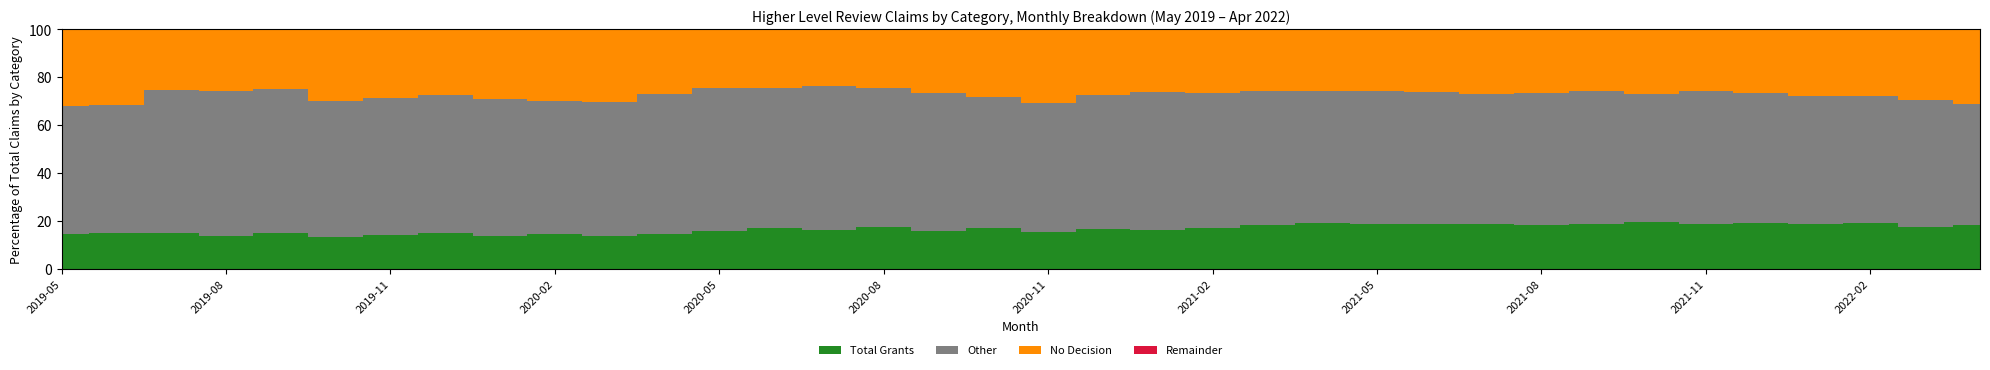

Reading left to right, what are all the values shown in this chart?

Total Claims: 2019-05=2326	2019-06=2367	2019-07=3585	2019-08=4116	2019-09=4118	2019-10=4648	2019-11=4363	2019-12=4101	2020-01=4544	2020-02=3203	2020-03=3256	2020-04=4540	2020-05=4199	2020-06=5966	2020-07=6876	2020-08=6958	2020-09=7351	2020-10=6742	2020-11=6796	2020-12=6437	2021-01=8393	2021-02=9184	2021-03=12186	2021-04=11305	2021-05=10758	2021-06=11175	2021-07=10744	2021-08=11174	2021-09=10941	2021-10=10137	2021-11=10483	2021-12=10332	2022-01=9916	2022-02=8541	2022-03=11284	2022-04=9337
Total Grants: 2019-05=340	2019-06=351	2019-07=531	2019-08=560	2019-09=606	2019-10=618	2019-11=613	2019-12=606	2020-01=621	2020-02=457	2020-03=443	2020-04=656	2020-05=658	2020-06=1020	2020-07=1119	2020-08=1209	2020-09=1155	2020-10=1155	2020-11=1051	2020-12=1077	2021-01=1366	2021-02=1561	2021-03=2228	2021-04=2150	2021-05=2000	2021-06=2085	2021-07=2001	2021-08=2024	2021-09=2024	2021-10=1971	2021-11=1939	2021-12=1975	2022-01=1853	2022-02=1610	2022-03=1963	2022-04=1697
Other: 2019-05=1240	2019-06=1267	2019-07=2141	2019-08=2492	2019-09=2492	2019-10=2643	2019-11=2489	2019-12=2370	2020-01=2604	2020-02=1781	2020-03=1828	2020-04=2661	2020-05=2509	2020-06=3486	2020-07=4133	2020-08=4038	2020-09=4242	2020-10=3694	2020-11=3662	2020-12=3596	2021-01=4822	2021-02=5190	2021-03=6808	2021-04=6245	2021-05=5977	2021-06=6171	2021-07=5846	2021-08=6199	2021-09=6079	2021-10=5429	2021-11=5825	2021-12=5615	2022-01=5290	2022-02=4566	2022-03=5977	2022-04=4716
No Decision: 2019-05=746	2019-06=749	2019-07=913	2019-08=1064	2019-09=1020	2019-10=1387	2019-11=1261	2019-12=1125	2020-01=1319	2020-02=965	2020-03=985	2020-04=1223	2020-05=1032	2020-06=1460	2020-07=1624	2020-08=1711	2020-09=1954	2020-10=1893	2020-11=2083	2020-12=1764	2021-01=2205	2021-02=2433	2021-03=3150	2021-04=2910	2021-05=2781	2021-06=2919	2021-07=2897	2021-08=2951	2021-09=2838	2021-10=2737	2021-11=2719	2021-12=2742	2022-01=2773	2022-02=2365	2022-03=3344	2022-04=2924